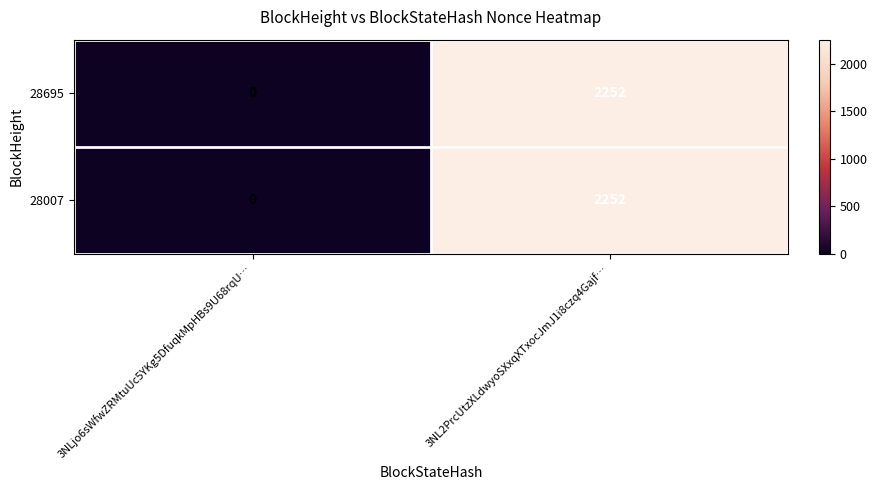

What is the greatest value displayed?

2252